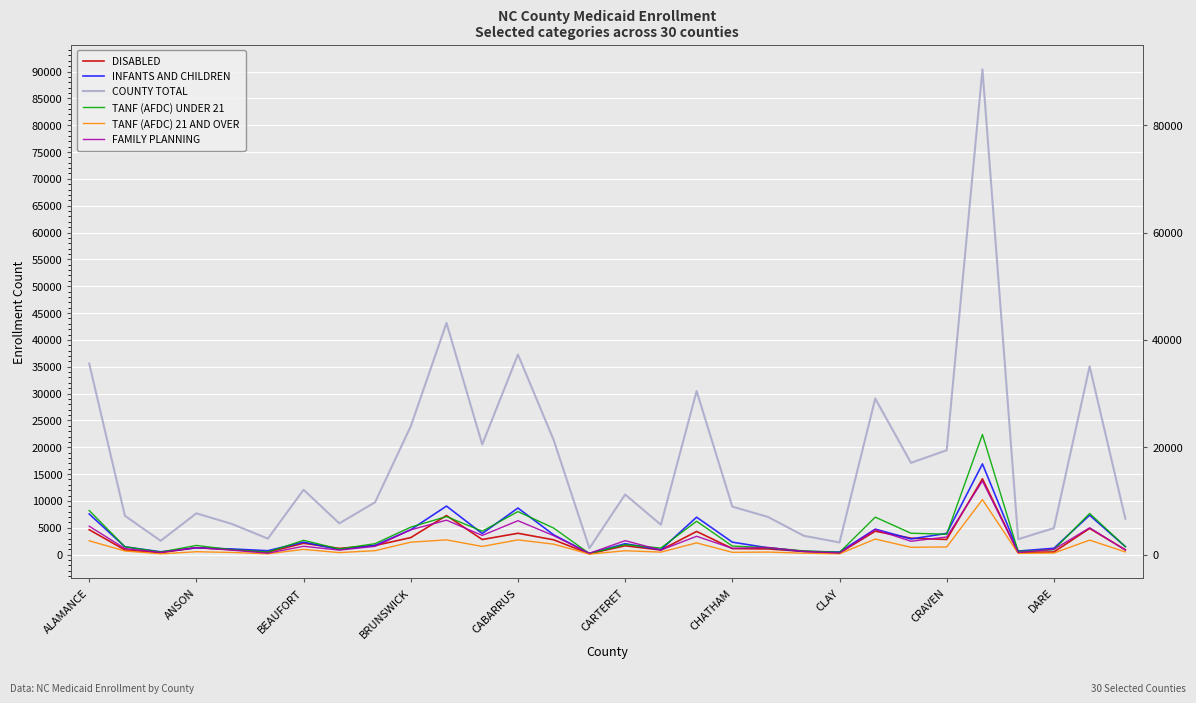

How many categories are shown in the chart?

30